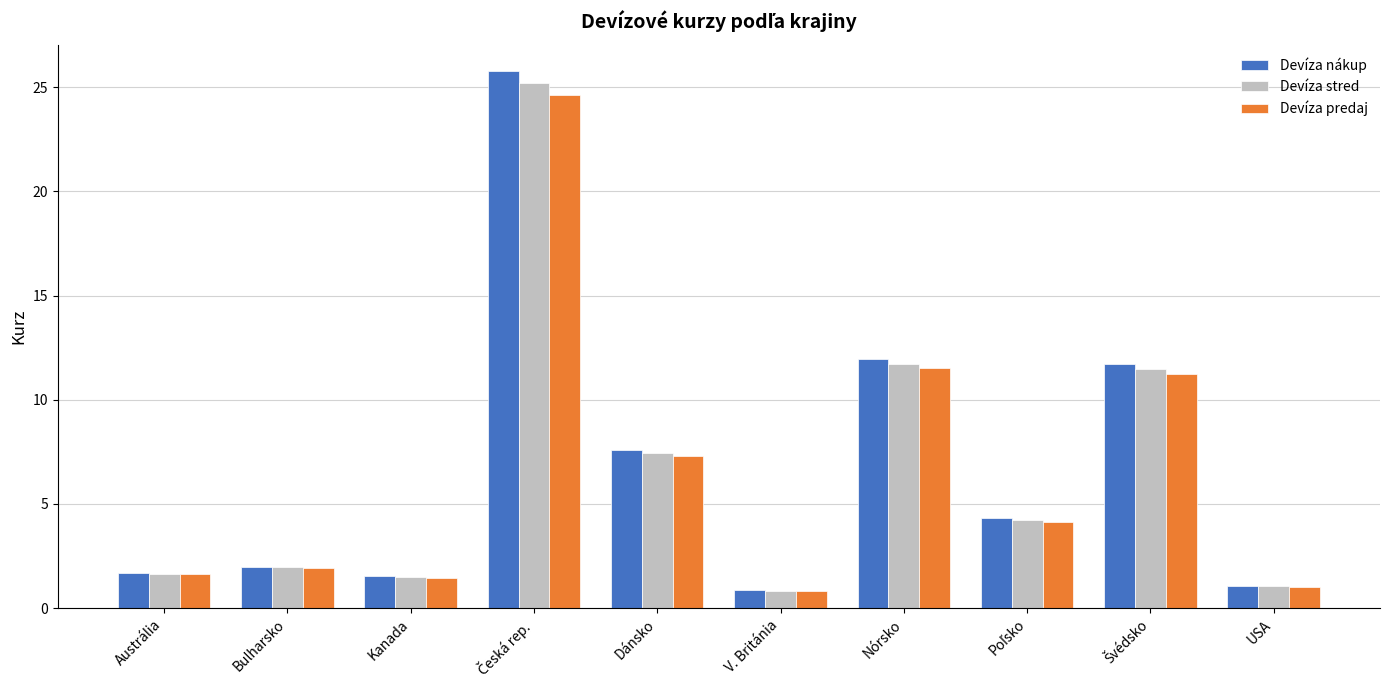

What is the minimum value for Devíza predaj?

0.8